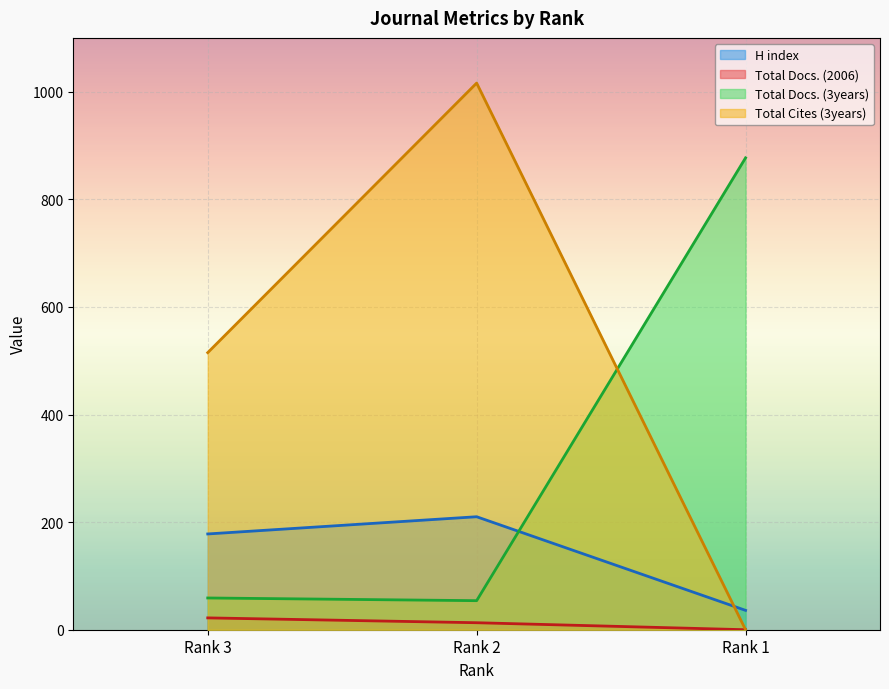

What is the total value across all series at Rank 2?

1293